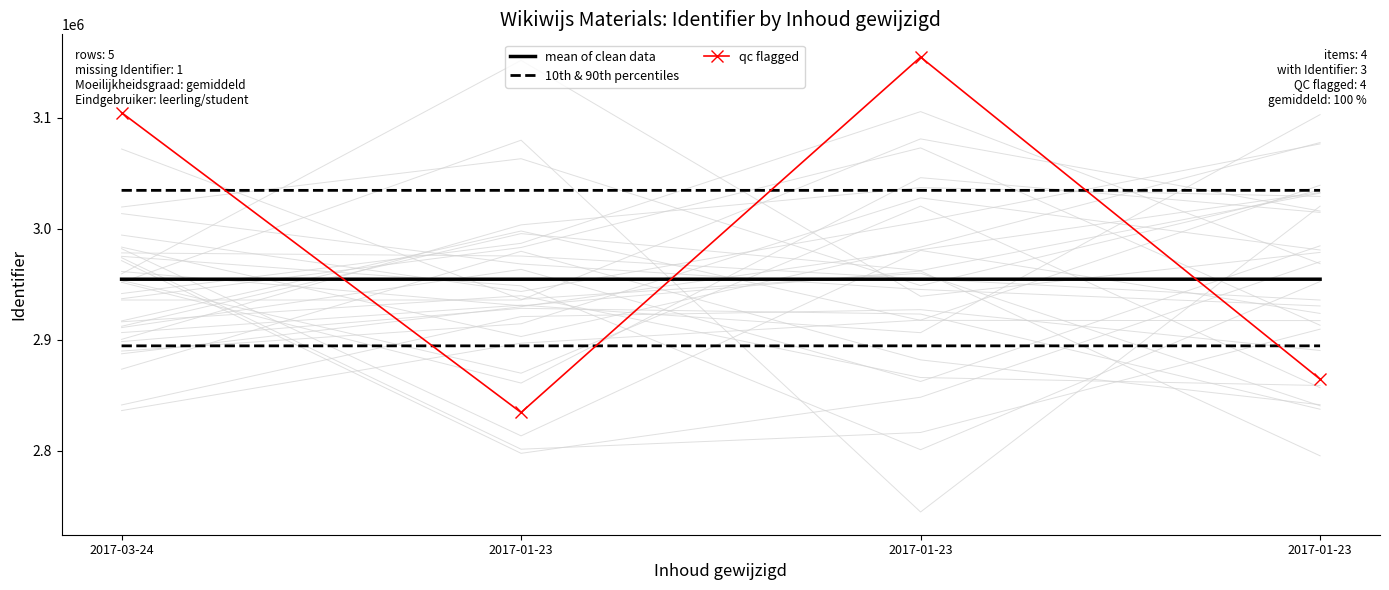

Where is mean of clean data nearest to the value 2954446?

2017-01-23